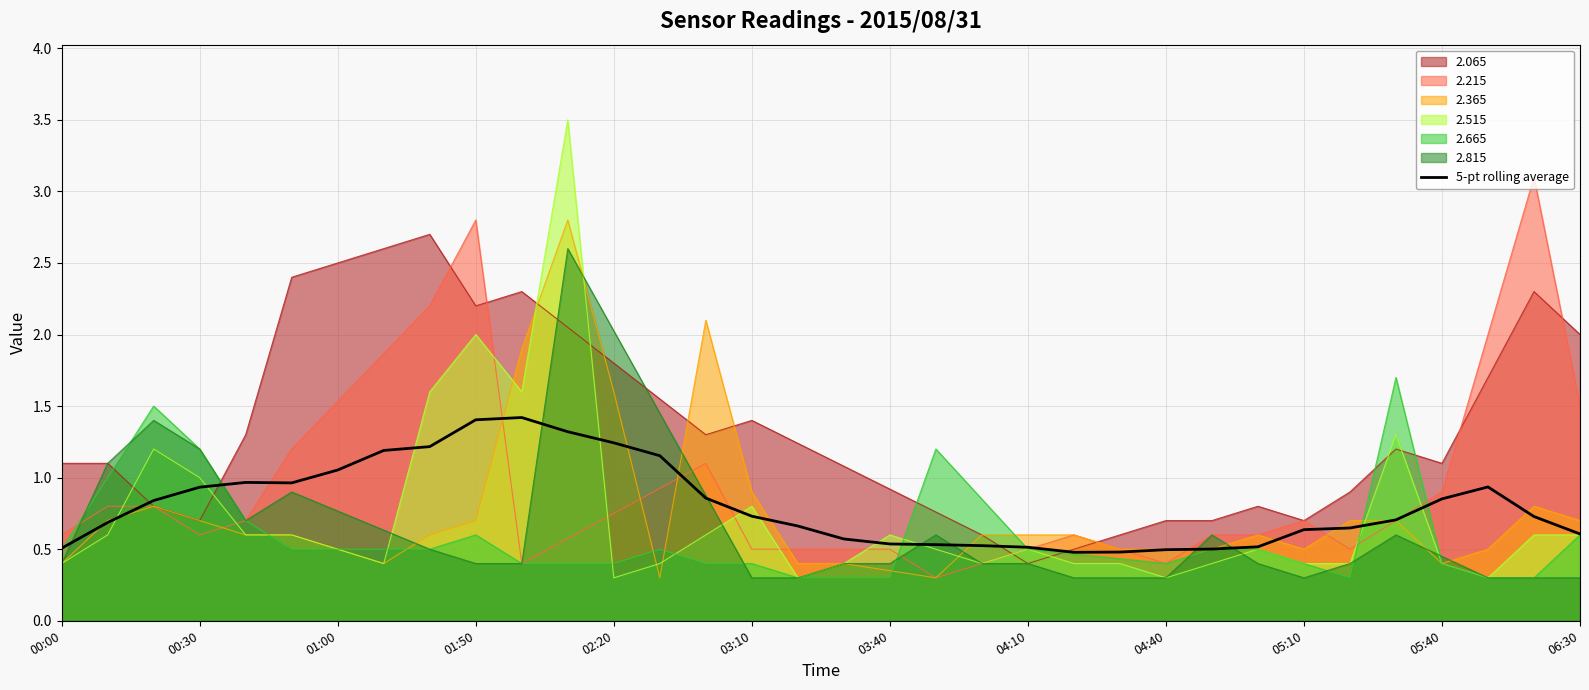

What is the average value?

0.8